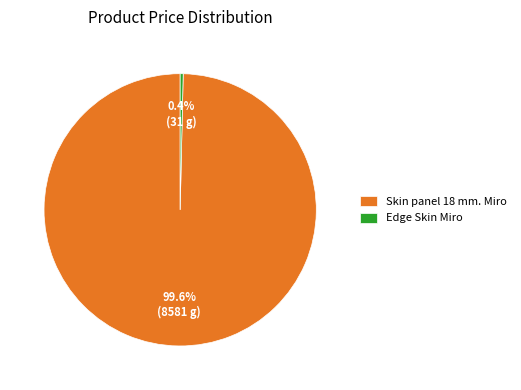

How many slices are in this pie chart?

2